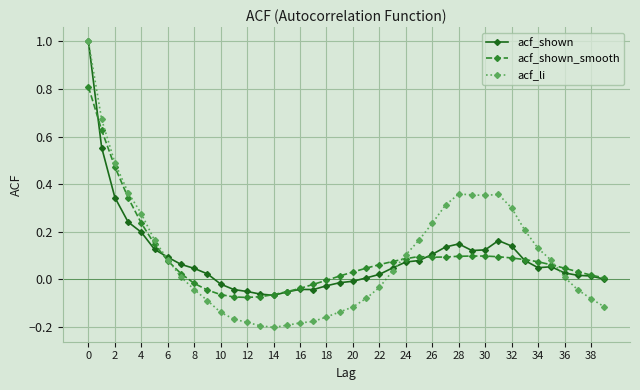

Does the chart have visible grid lines?

Yes